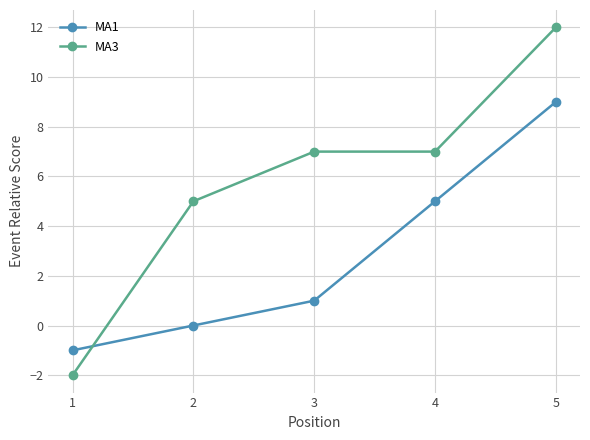

Is this an area chart (filled region under the line)?

No